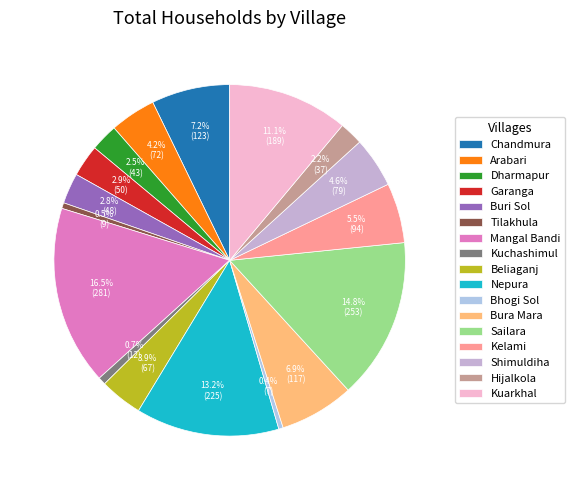

True or false: Kelami accounts for 13% of the total.

False